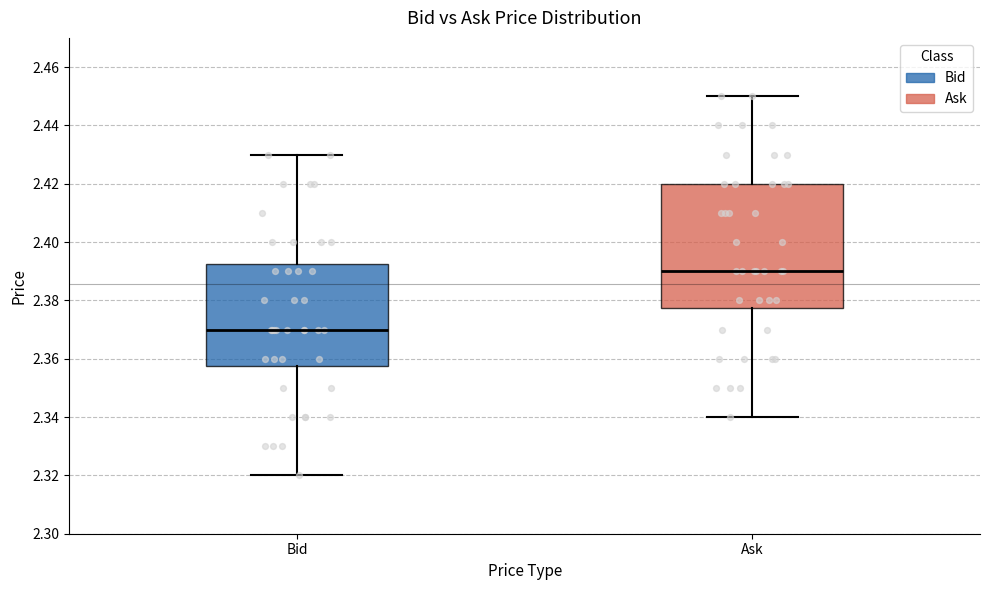

Reading left to right, read every box against the y-axis: the position of its median line, the range the box covers, and the ends of its whiskers. The values are not printed on the chart, so give them approximately, as read against the axis.

Bid: median 2.370, box 2.358 to 2.392, whiskers 2.320 to 2.430
Ask: median 2.390, box 2.378 to 2.420, whiskers 2.340 to 2.450